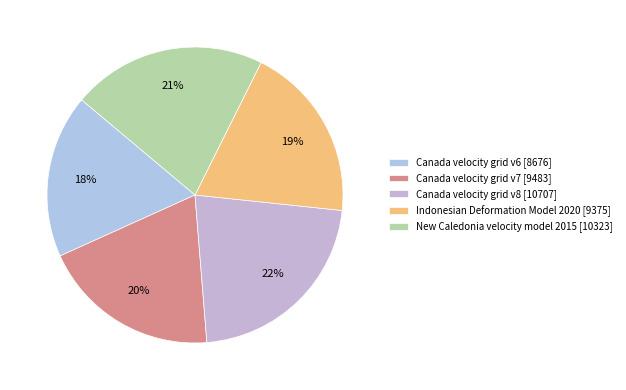

Is the sum of Canada velocity grid v7 and Canada velocity grid v6 greater than half?

No